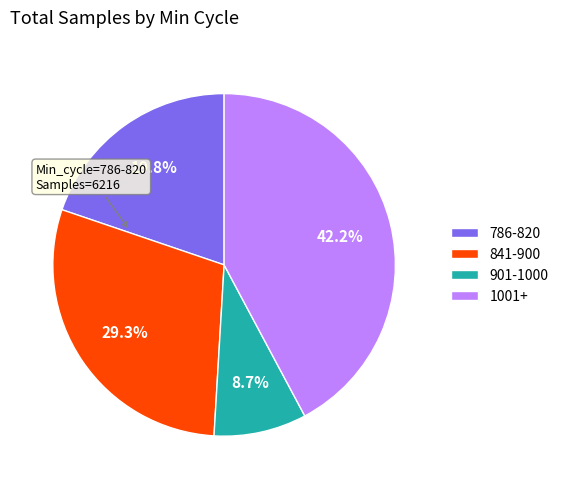

What percentage do 841-900 and 1001+ together represent?

71.5%